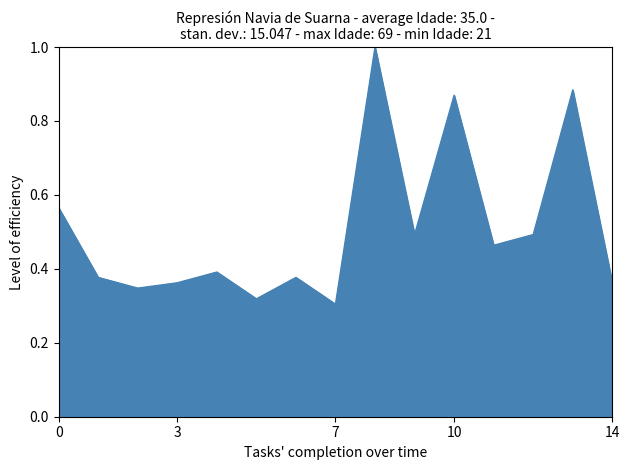

What is the difference between the maximum and minimum values?

0.7